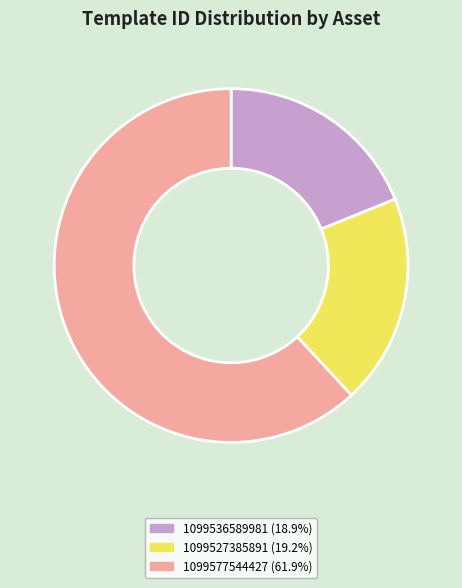

Do 1099527385891 (19.2%) and 1099536589981 (18.9%) together represent more than half of the pie?

No